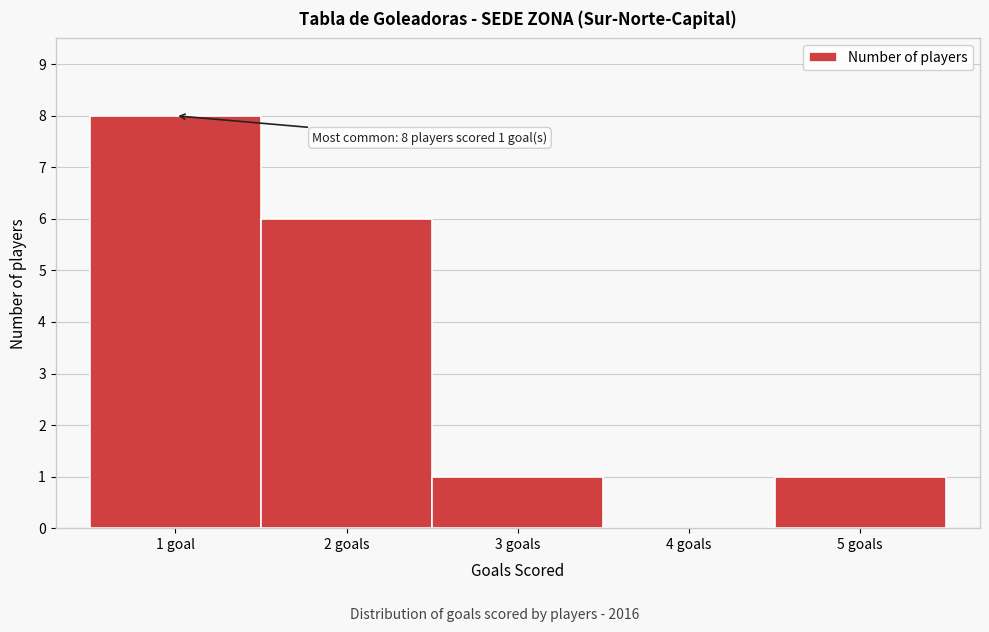

Reading left to right, extract all data points from this chart.

1 goal=8	2 goals=6	3 goals=1	4 goals=0	5 goals=1